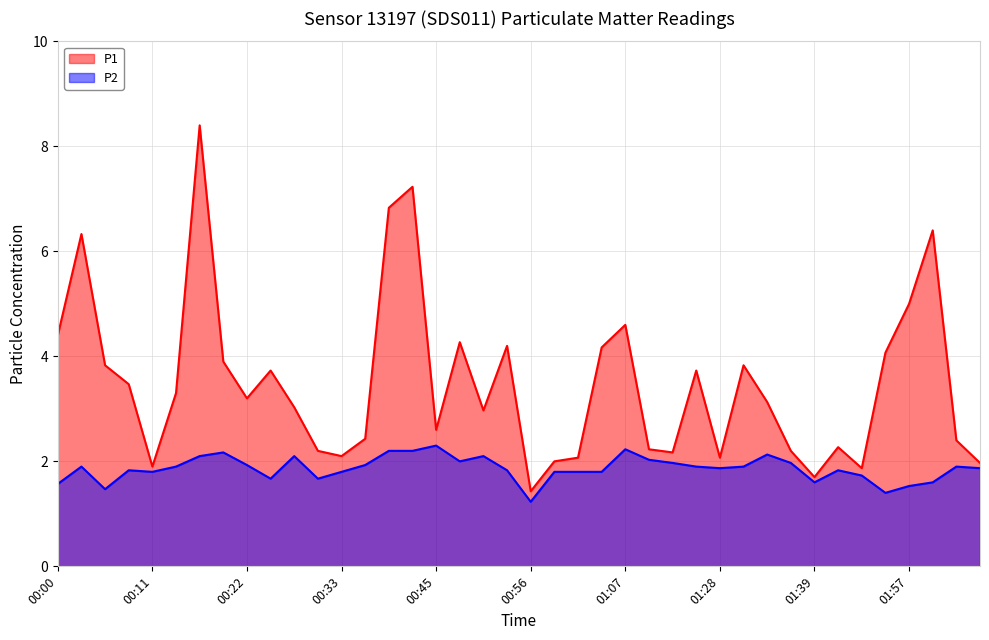

How many interior local peaks does the P2 series have?

10